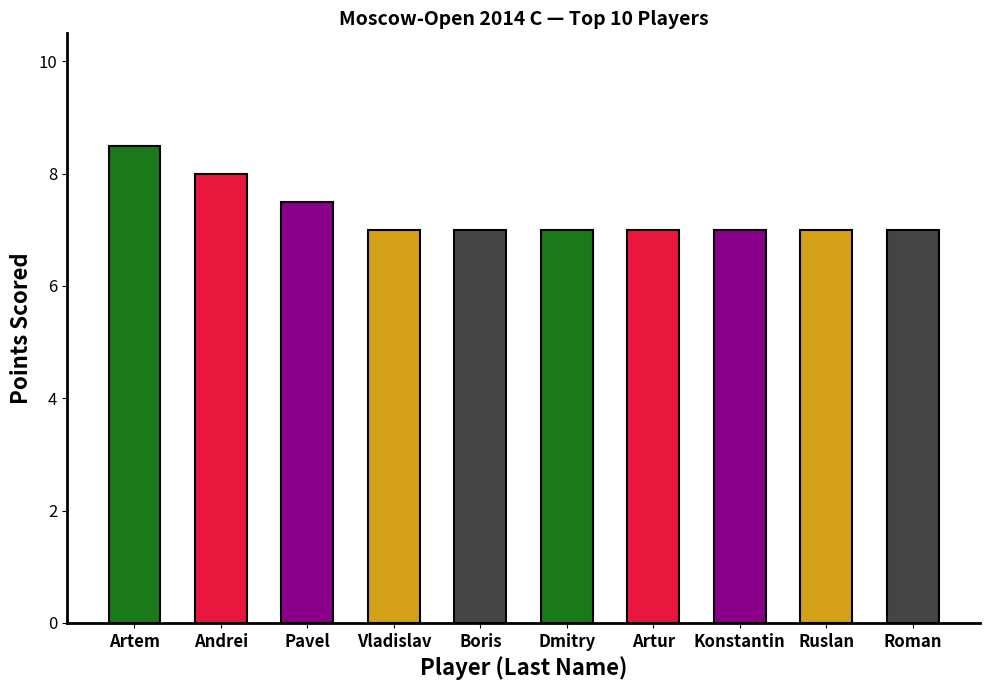

What is the maximum value shown in the chart?

8.5